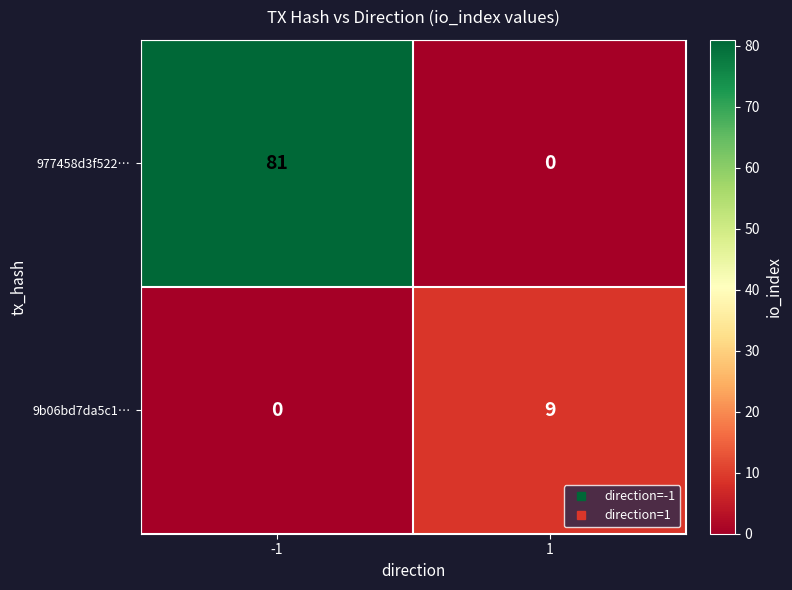

Count the number of categories in the chart.

2